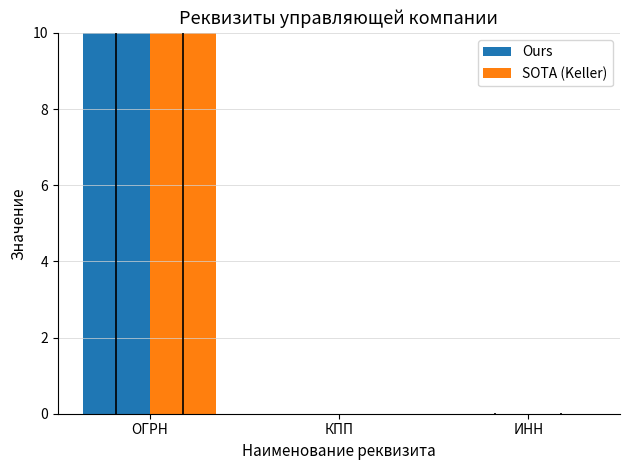

How many groups of bars are there?

3